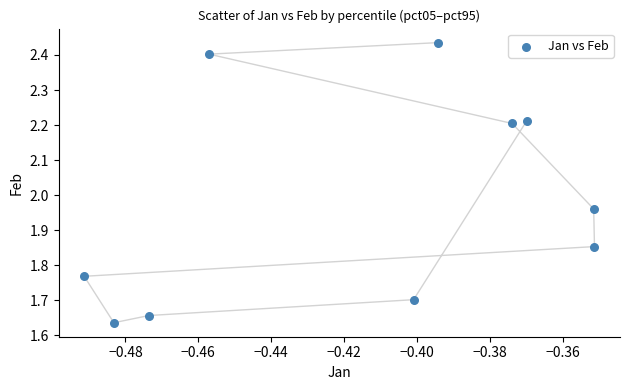

What is the average X value?

-0.4